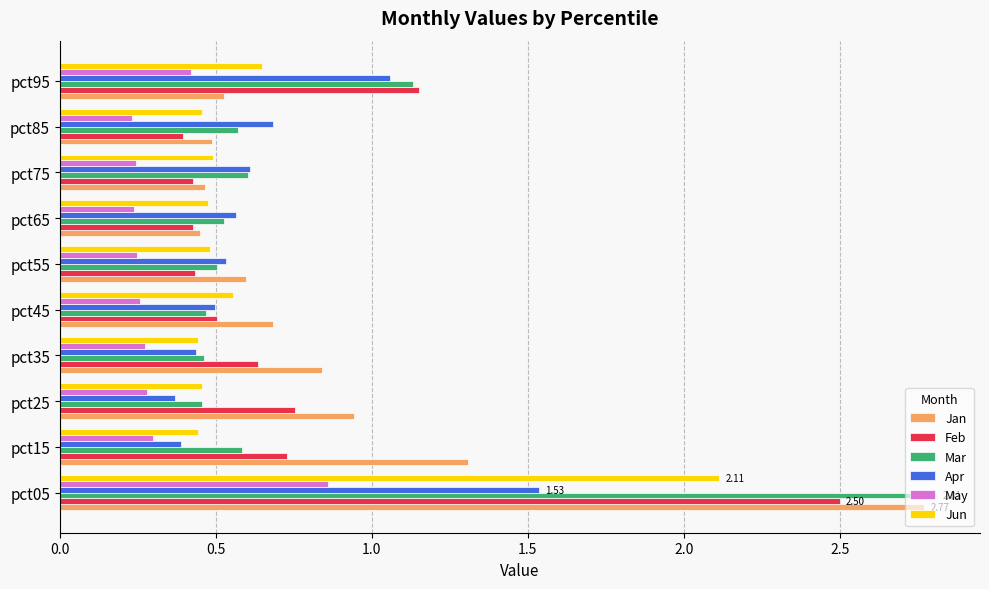

Rank the series by their maximum value, from lowest to highest.

May, Apr, Jun, Feb, Jan, Mar